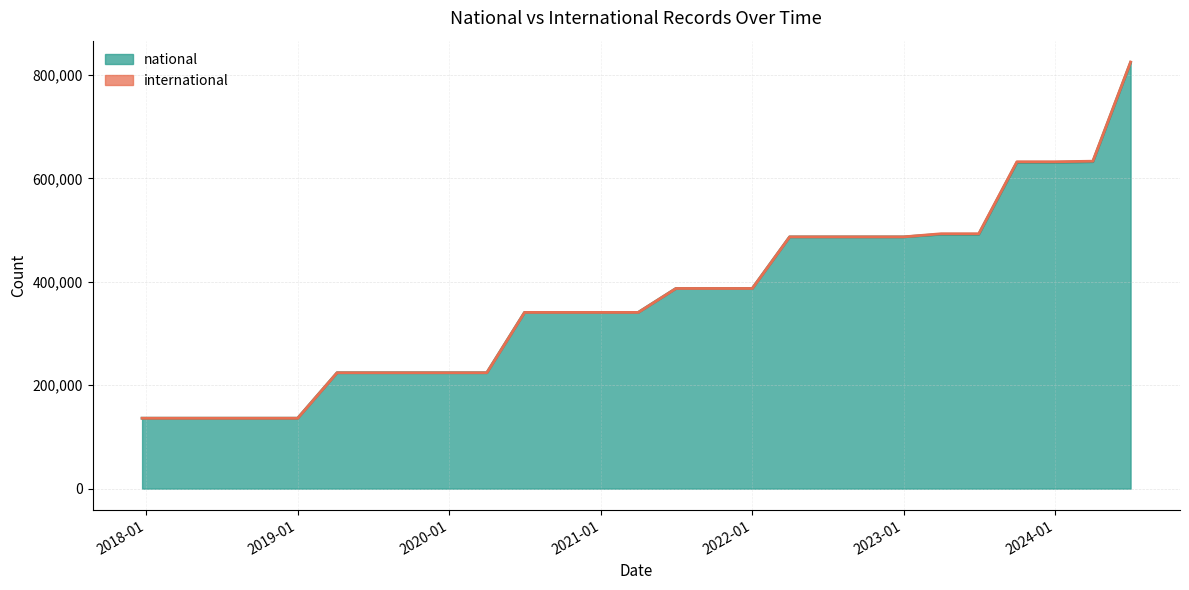

The chart shows a value of 492076 at 2023-07-01. True or false?

True